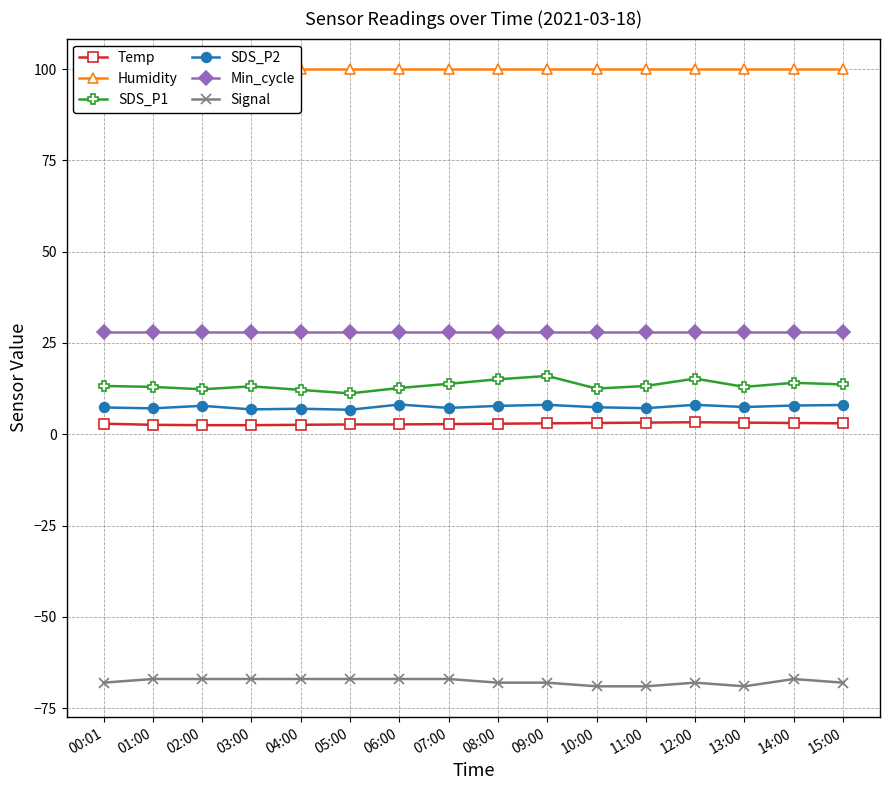

True or false: Min_cycle and Temp intersect in this chart.

False